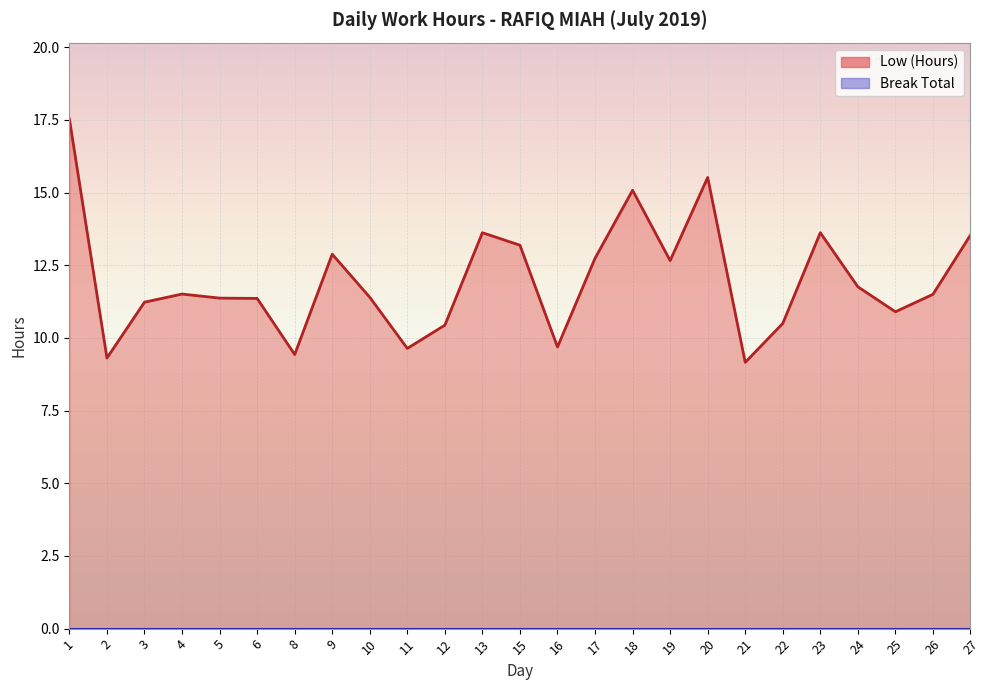

Reading left to right, extract all data points from this chart.

Low (Hours) Line: 17.5	9.3	11.2	11.5	11.4	11.4	9.4	12.9	11.4	9.6	10.4	13.6	13.2	9.7	12.7	15.1	12.7	15.5	9.2	10.5	13.6	11.8	10.9	11.5	13.5
Break Total Line: 0.0	0.0	0.0	0.0	0.0	0.0	0.0	0.0	0.0	0.0	0.0	0.0	0.0	0.0	0.0	0.0	0.0	0.0	0.0	0.0	0.0	0.0	0.0	0.0	0.0